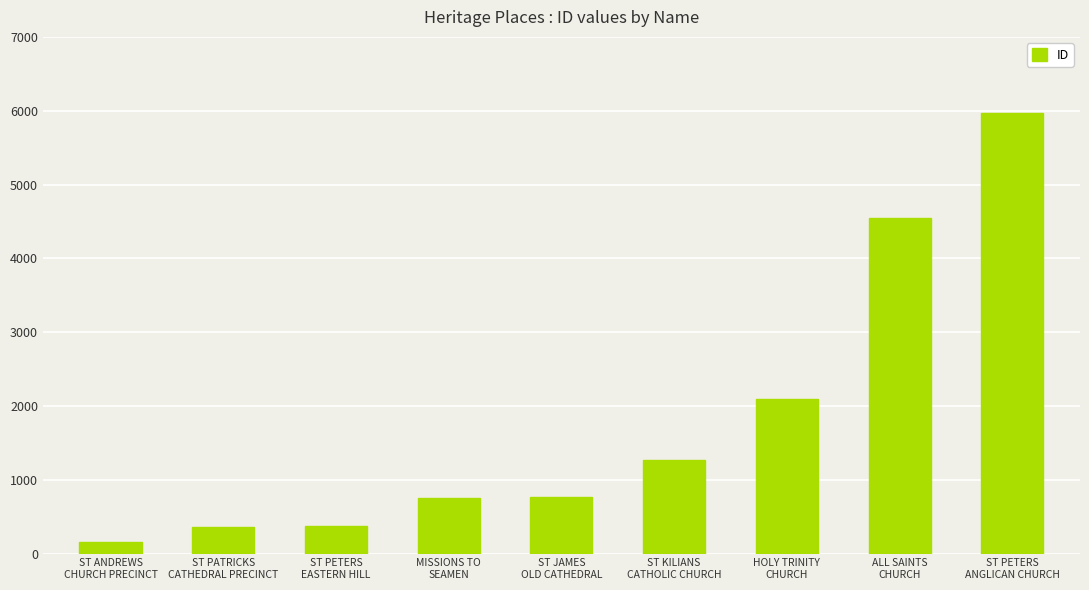

At which label is the value closest to 3062?

HOLY TRINITY
CHURCH